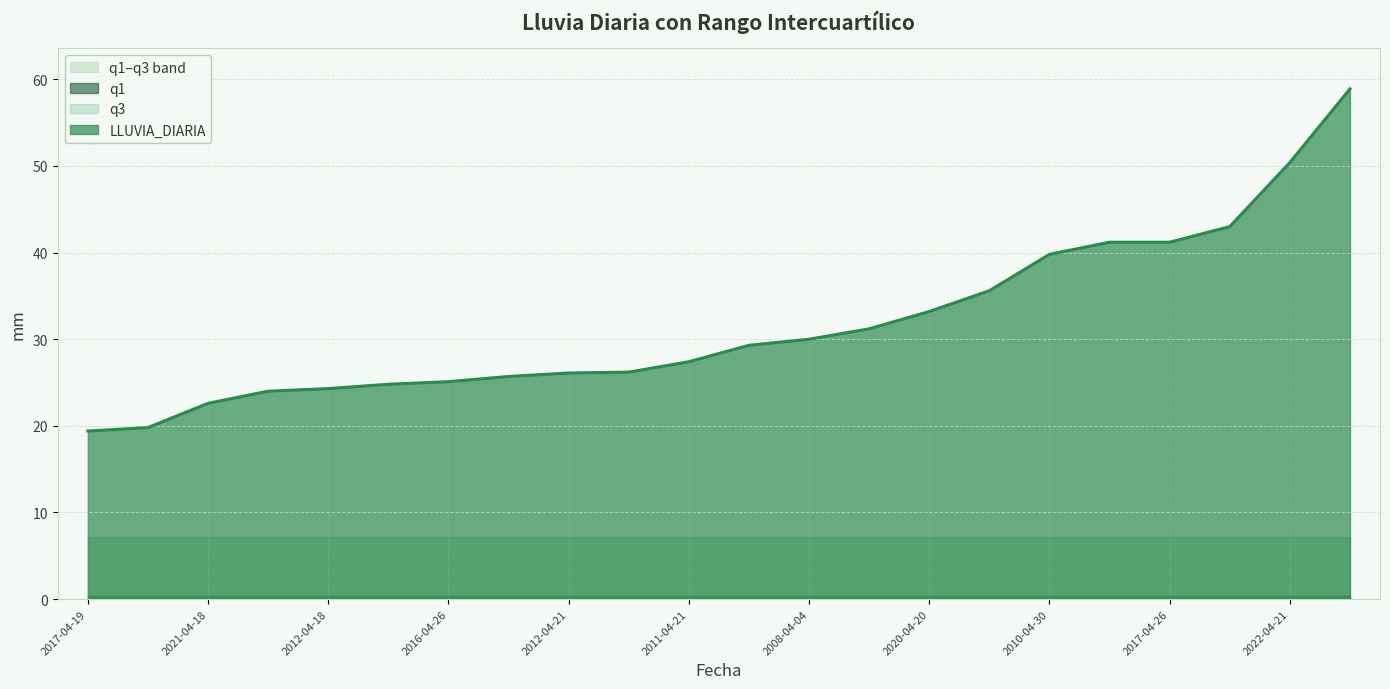

The LLUVIA_DIARIA series shows 26.1 at 2012-04-21. True or false?

True